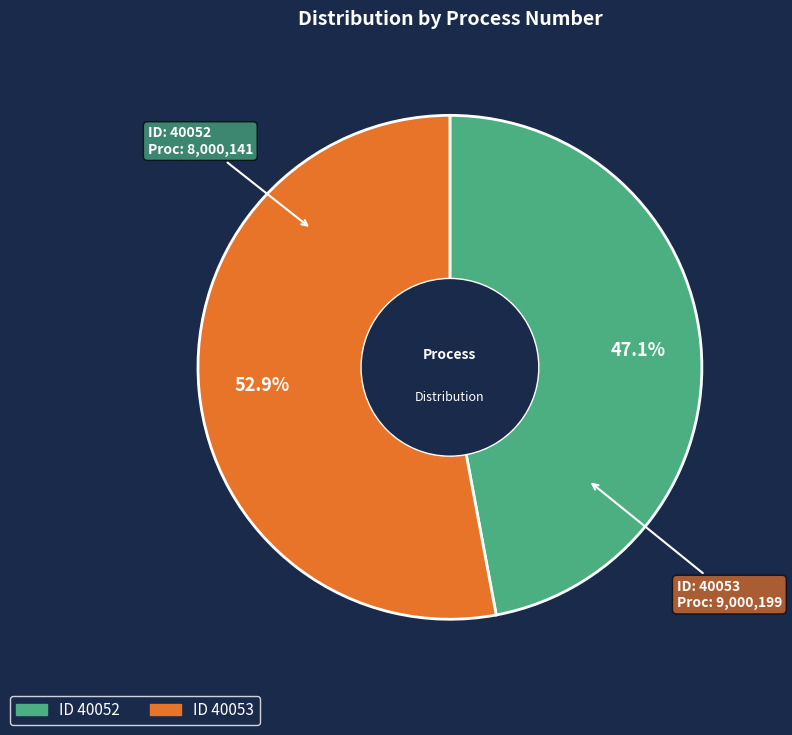

Is there any slice that represents more than half of the pie?

Yes